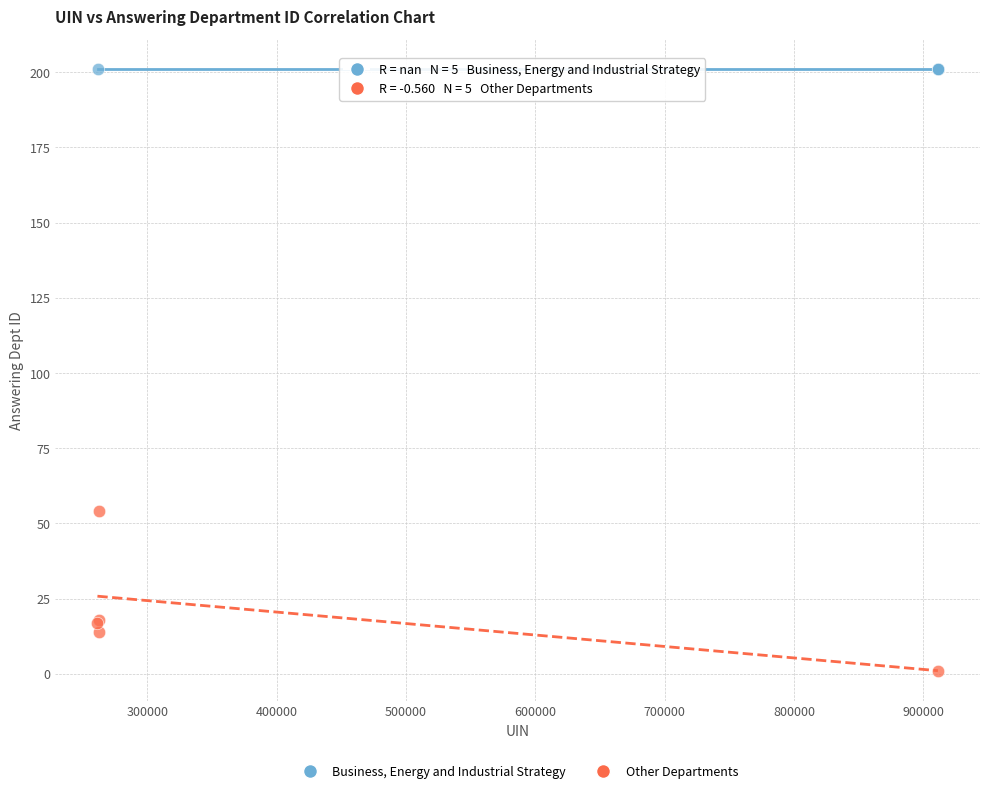

What are all the series names shown in the legend?

Business, Energy and Industrial Strategy, Other Departments